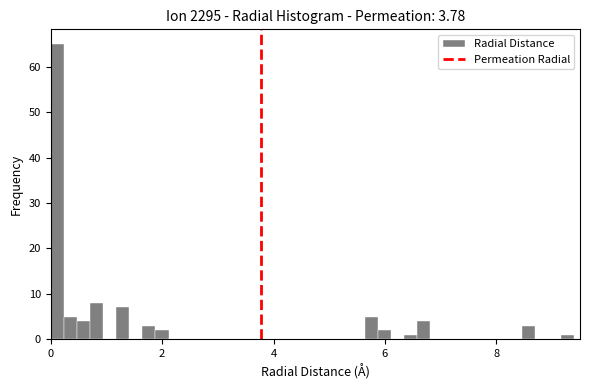

Read against the x-axis, roughly where is the centre of the tallest bar?

0.2